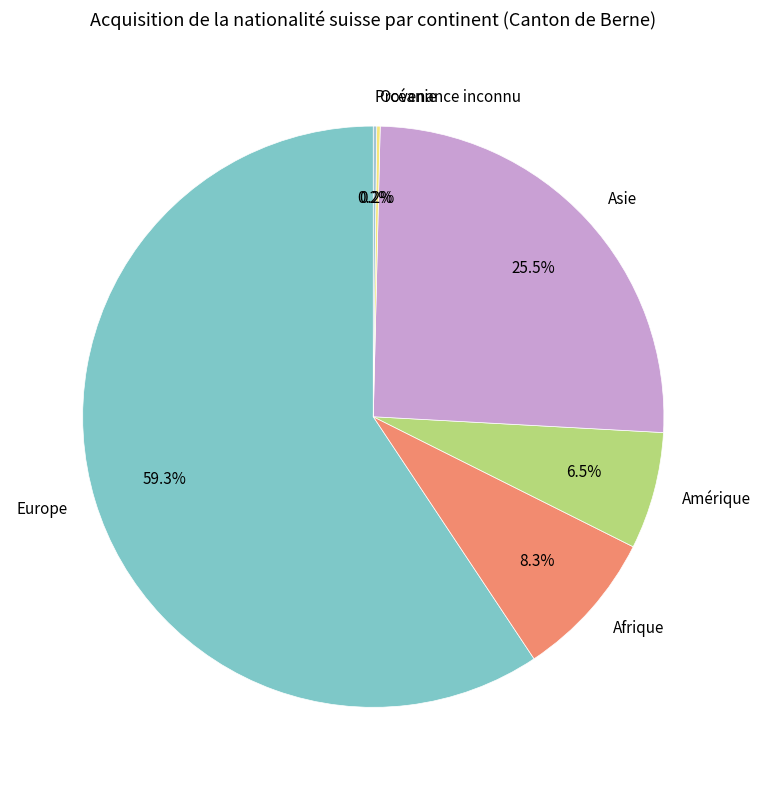

Which has a higher value, Afrique or Asie?

Asie